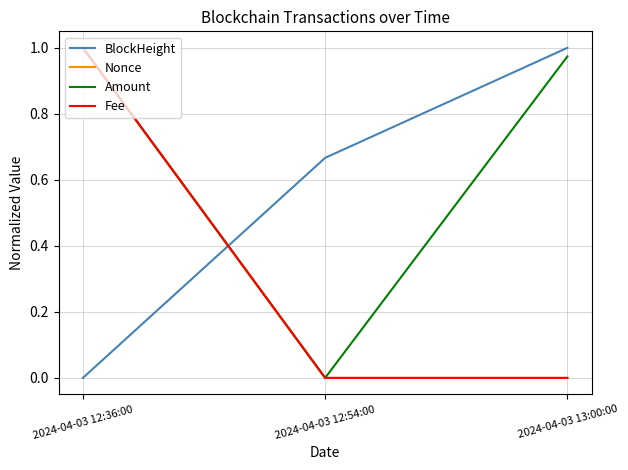

At which label does Amount reach its minimum?

2024-04-03 12:54:00